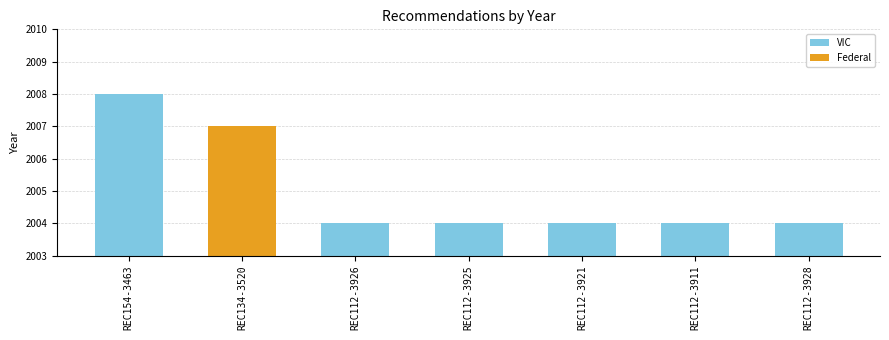

True or false: the data shows 1047 at REC154-3463.

False